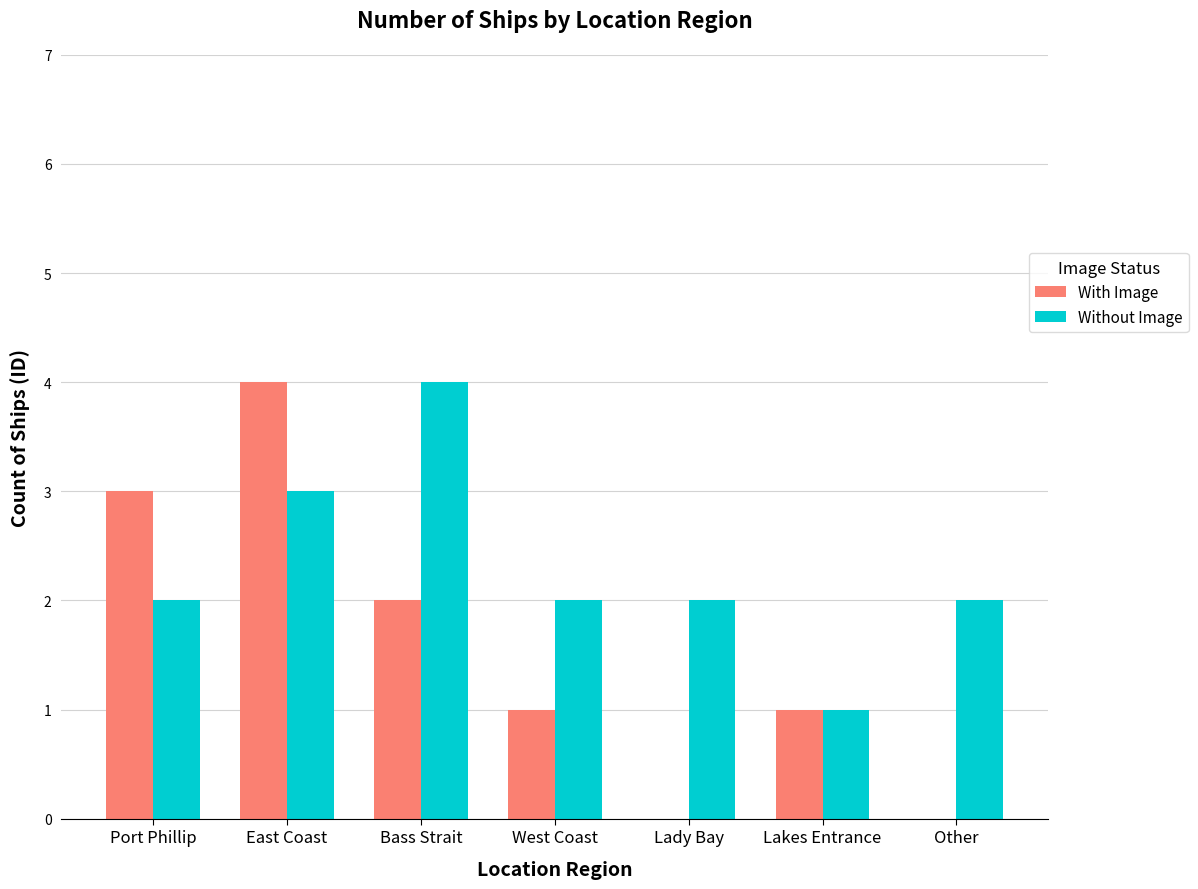

What is the maximum value for Without Image?

4